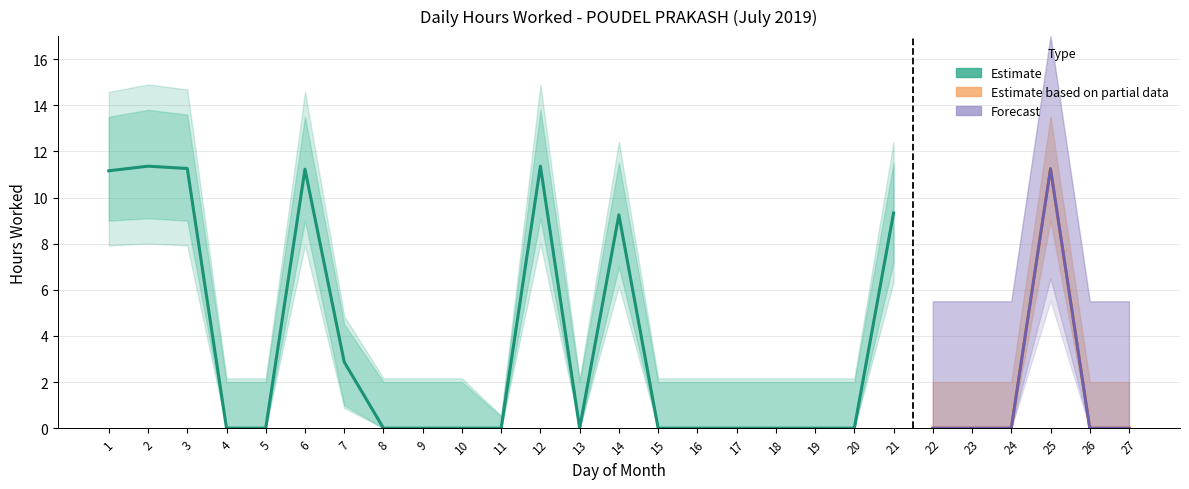

What is the value of the 14th point from the left?

9.2